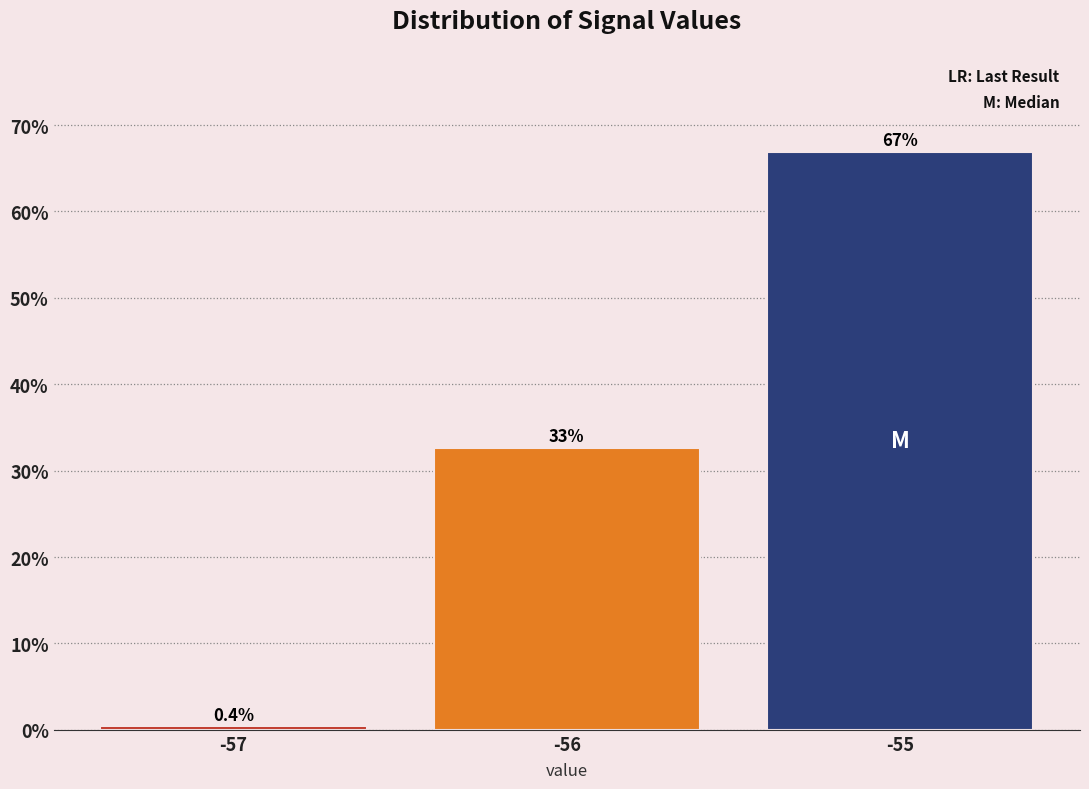

Over which range of the x-axis is the bar tallest?

-55.5 to -54.5